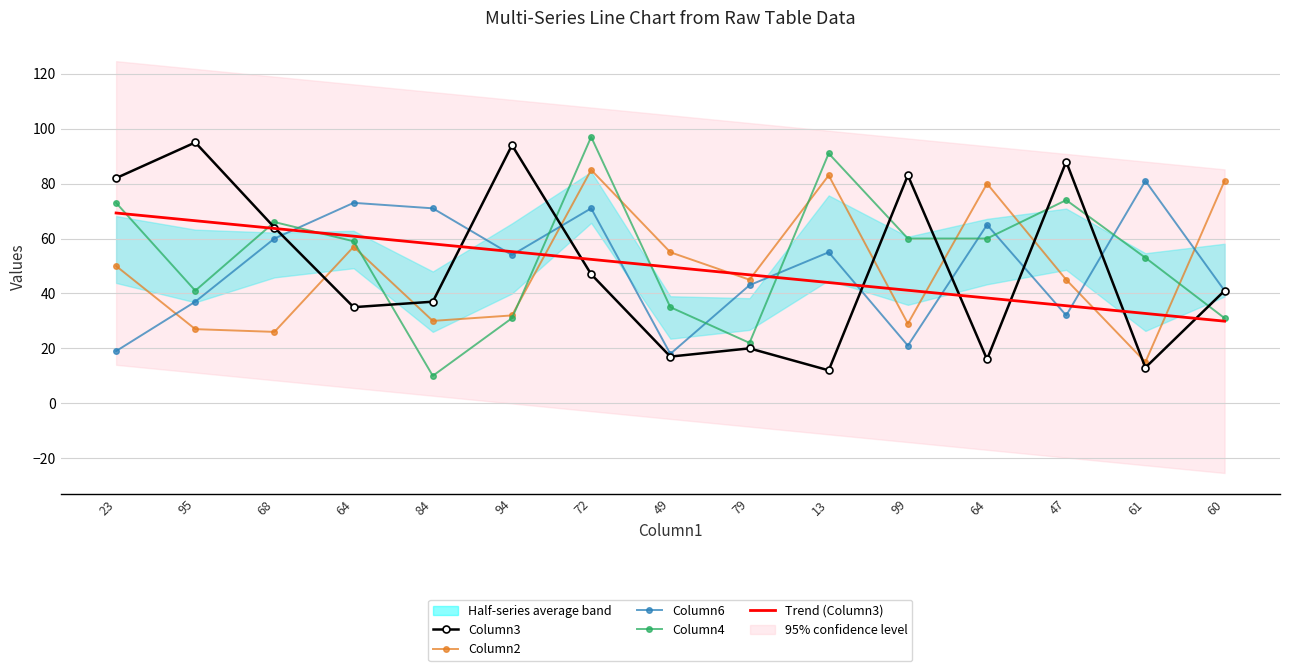

What is the greatest value displayed?

97.0